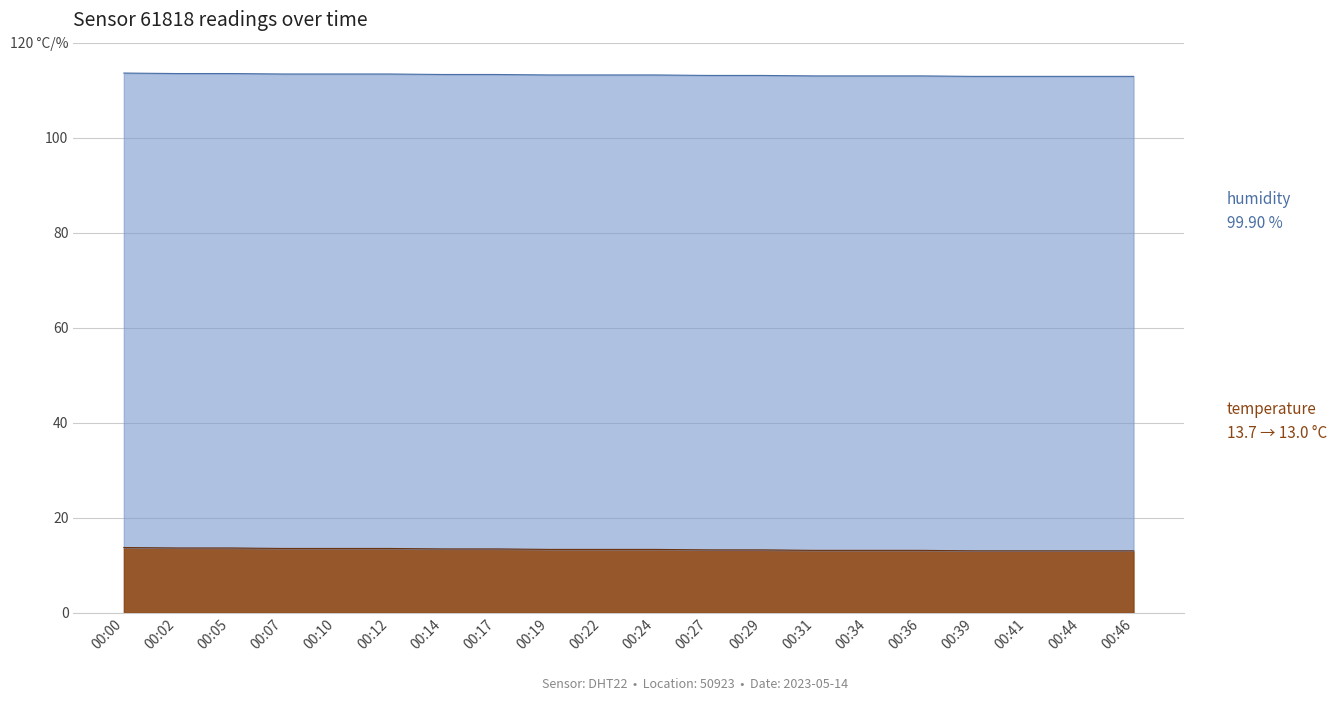

Which category has the lowest value across all series?

00:39